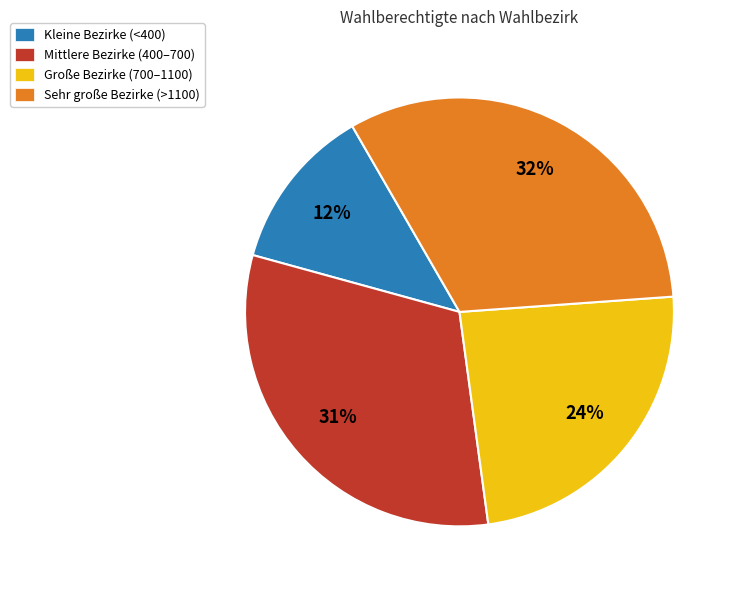

Does Mittlere Bezirke (400–700) account for over 50% of the chart?

No